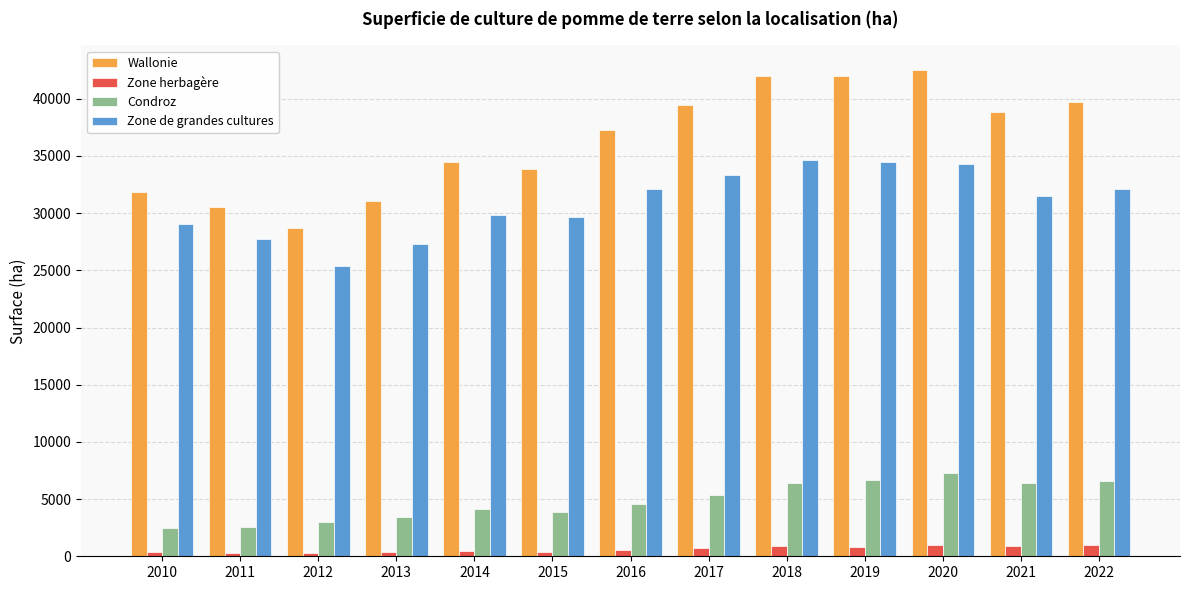

Is the value of Wallonie at 2015 greater than the value of Zone herbagère at 2012?

Yes